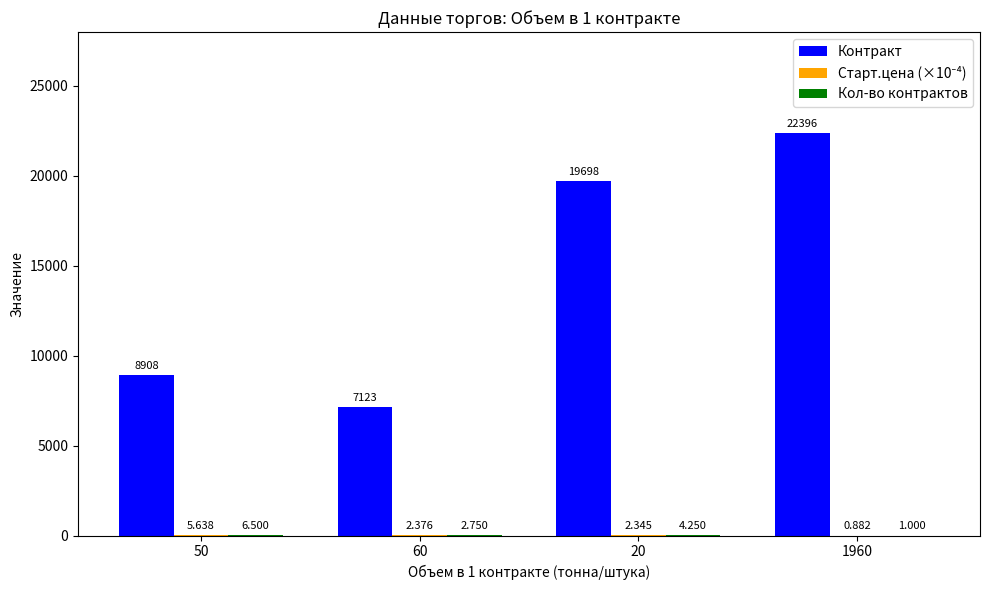

What is the difference between the Контракт values at 20 and 60?

12575.0